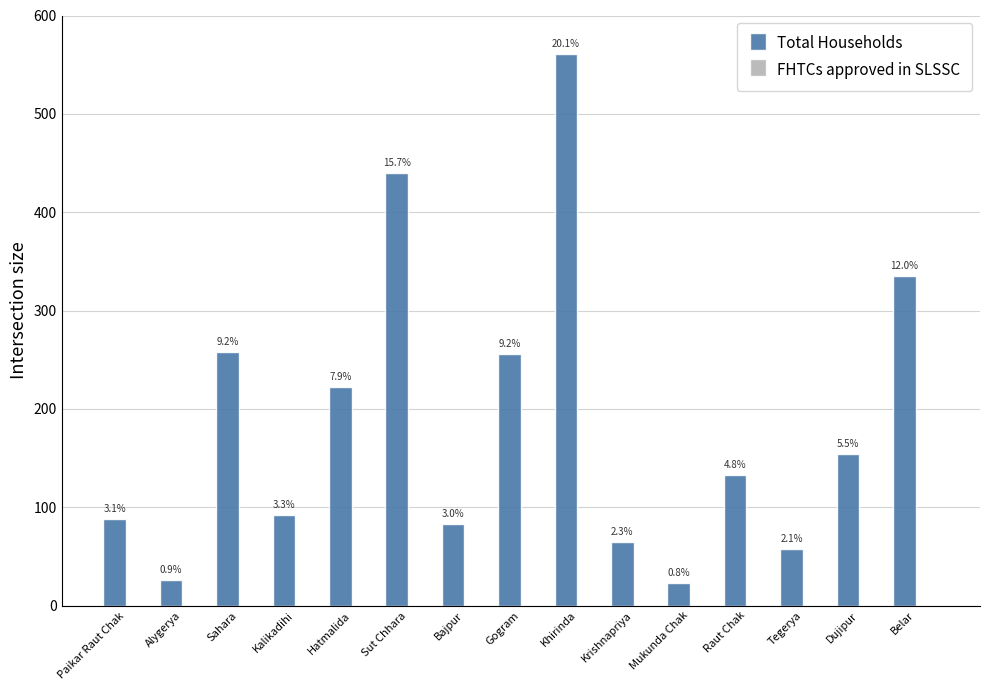

How many bars are there in total?

15